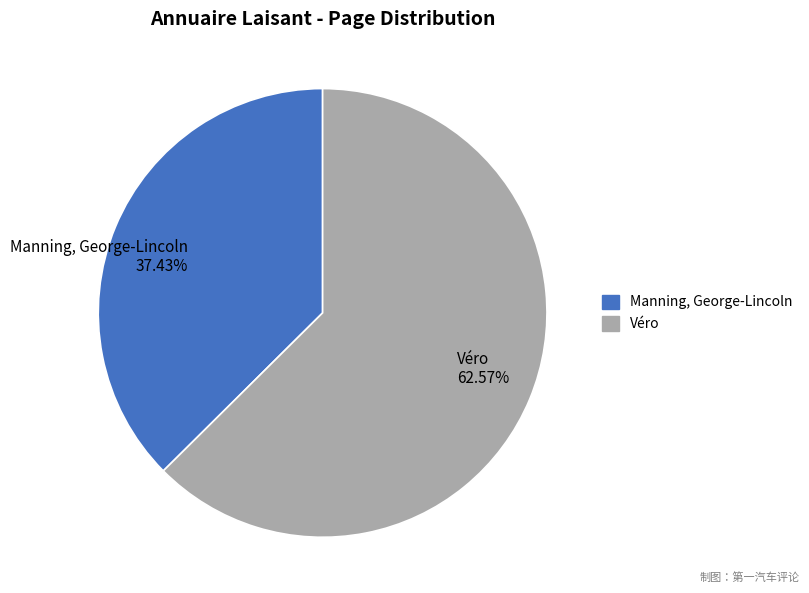

Approximately how many times larger is the value at Véro compared to Manning, George-Lincoln?

1.7